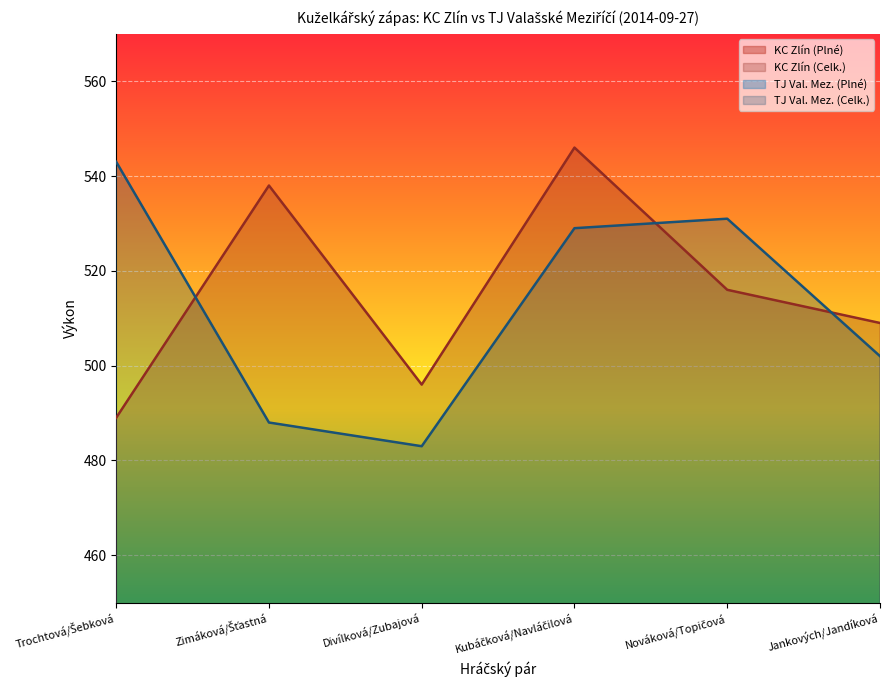

List the labels in order of KC Zlín (Celk.) value, largest first.

Kubáčková/Navláčilová, Zimáková/Šťastná, Nováková/Topičová, Jankových/Jandíková, Divílková/Zubajová, Trochtová/Šebková